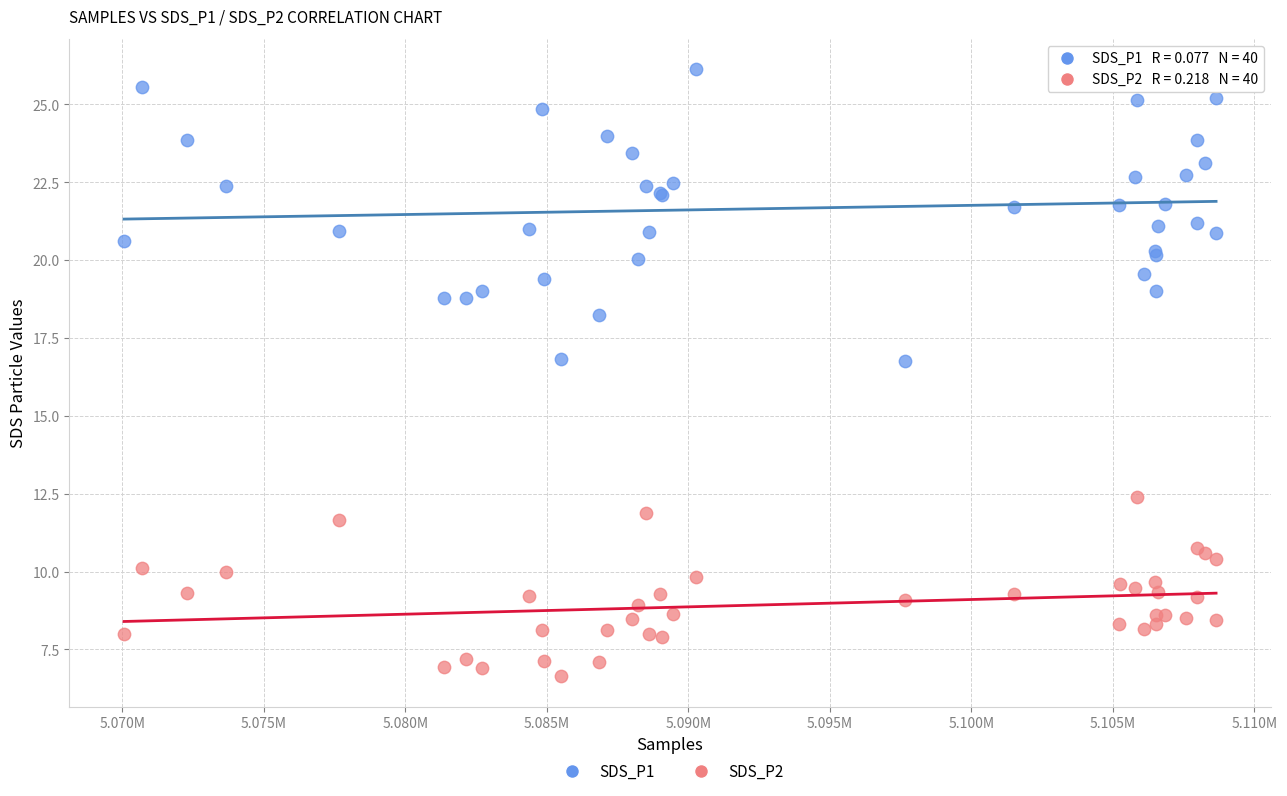

Which series has the widest spread of Y values?

SDS_P1